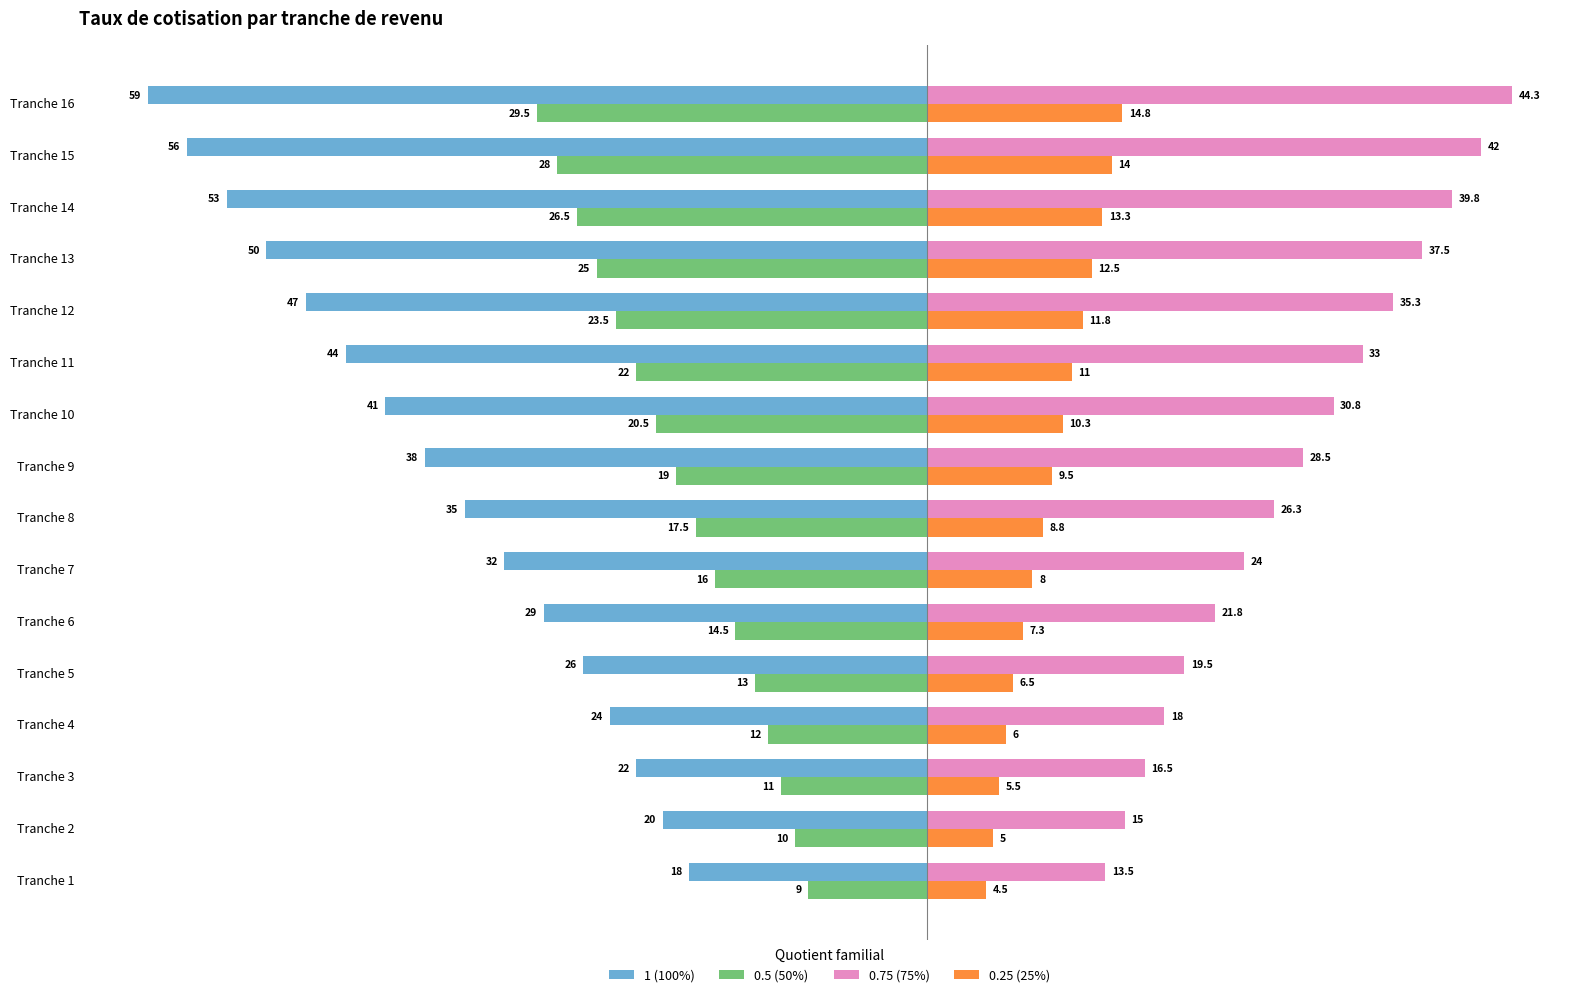

What is the sum of the 1 (100%) values at Tranche 13 and Tranche 1?

-68.0